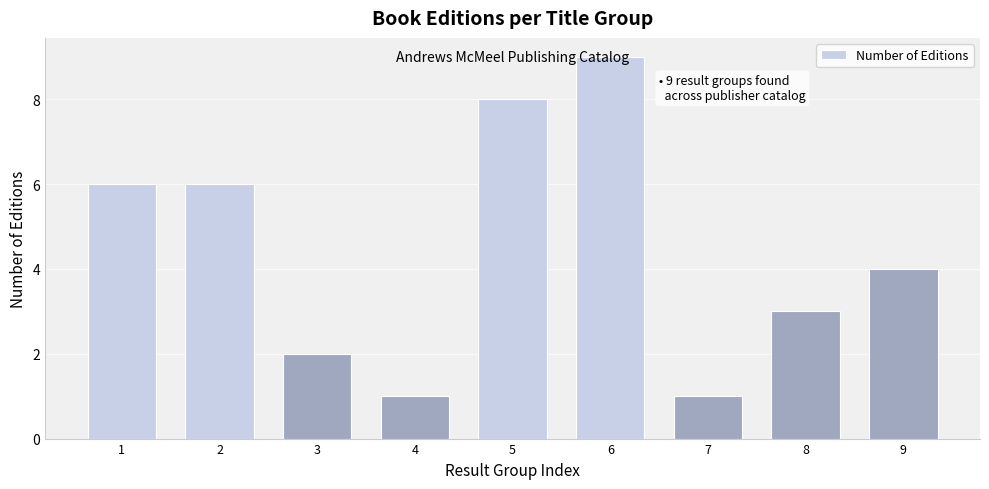

The value at 2 is 6. True or false?

True